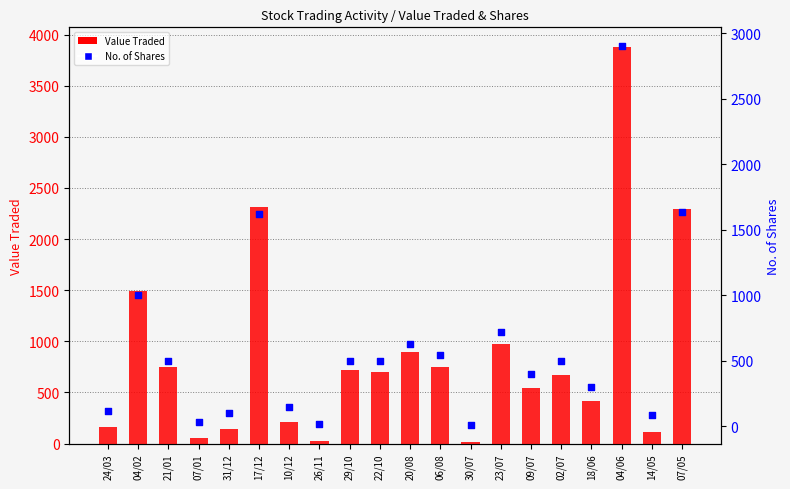

Which series contains the lowest Y value?

No. of Shares